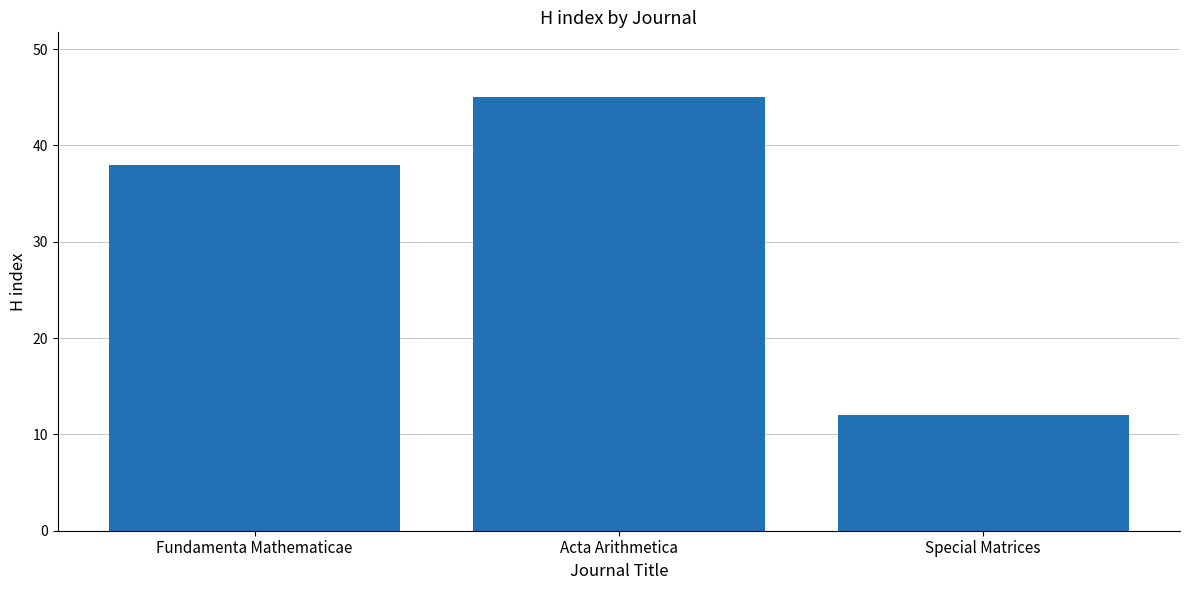

Does the chart contain stacked bars?

No